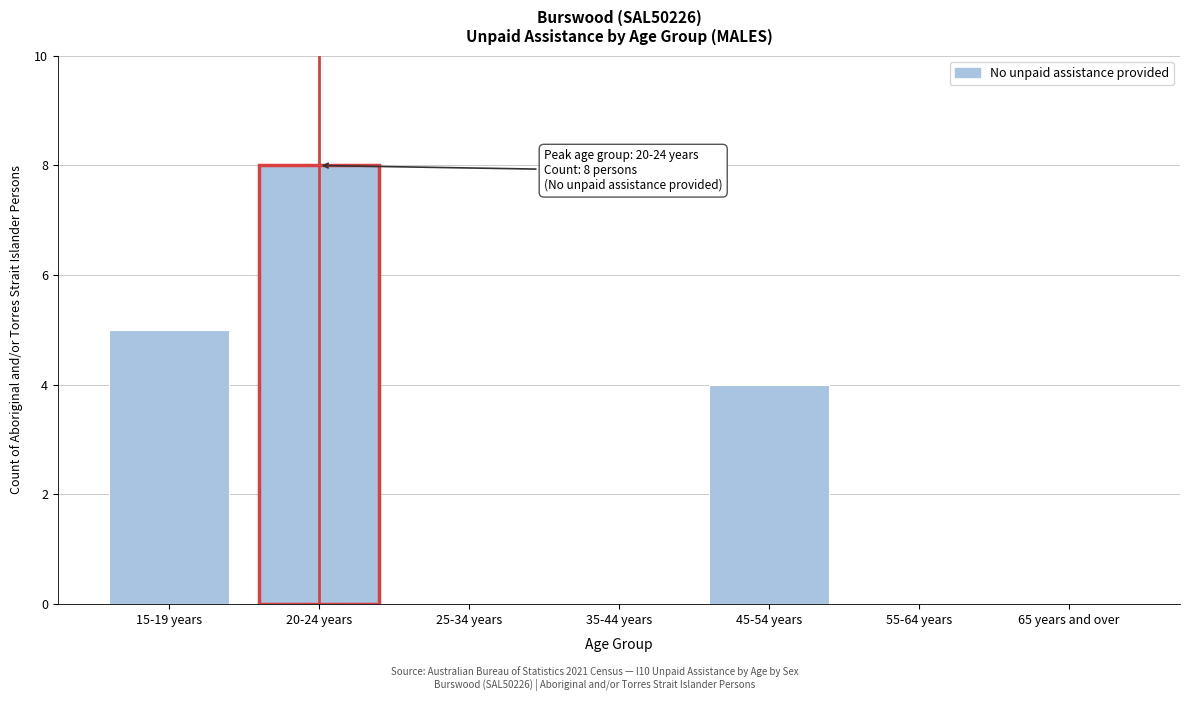

Reading right to left, list all the values displayed in this chart.

65 years and over=0	55-64 years=0	45-54 years=4	35-44 years=0	25-34 years=0	20-24 years=8	15-19 years=5